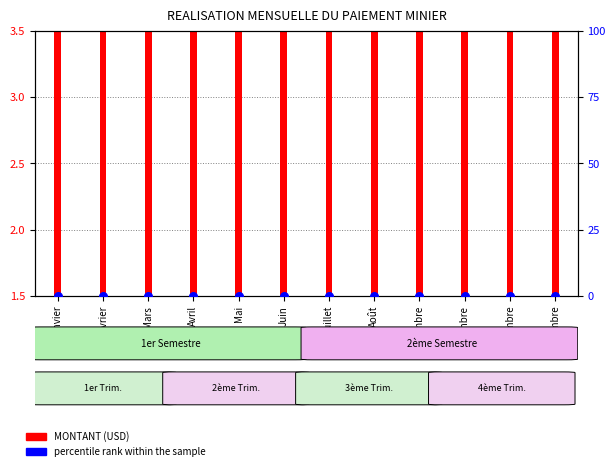

At which category is the sum across all series the highest?

Janvier